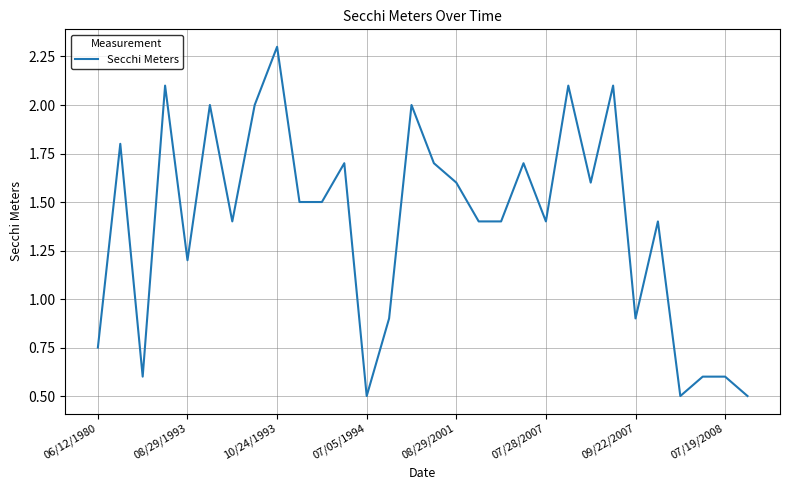

What is the difference between the maximum and minimum values?

1.8